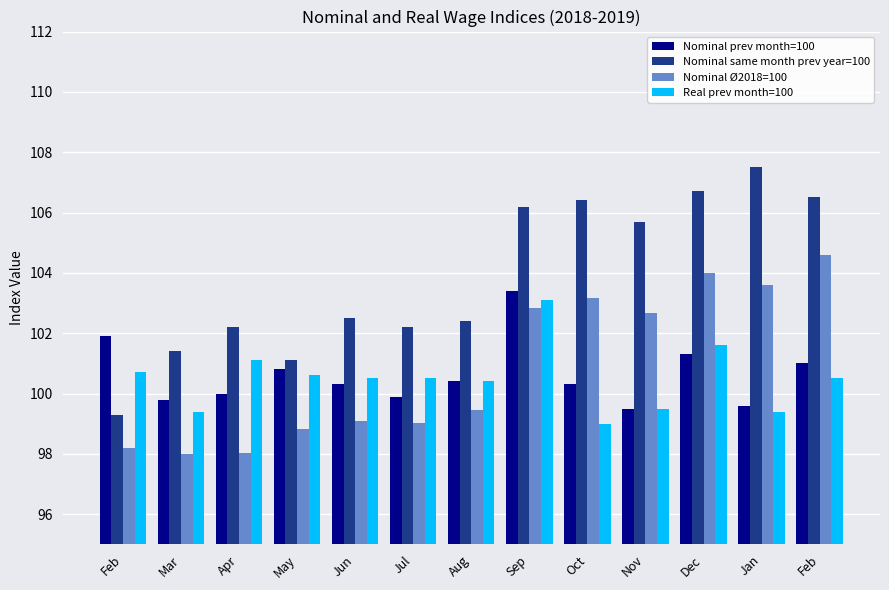

Rank the series by their maximum value, from lowest to highest.

Real prev month=100, Nominal prev month=100, Nominal Ø2018=100, Nominal same month prev year=100